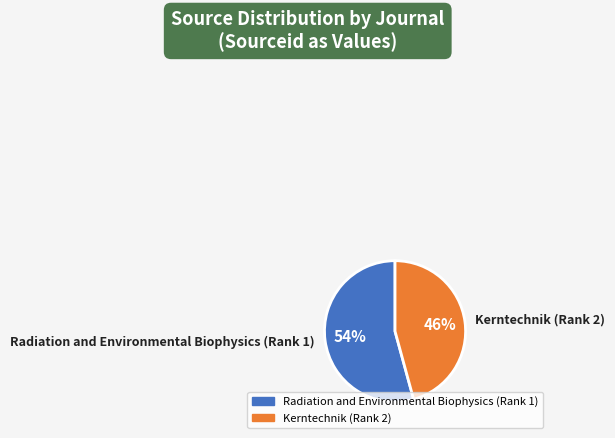

Which has a higher value, Kerntechnik (Rank 2) or Radiation and Environmental Biophysics (Rank 1)?

Radiation and Environmental Biophysics (Rank 1)